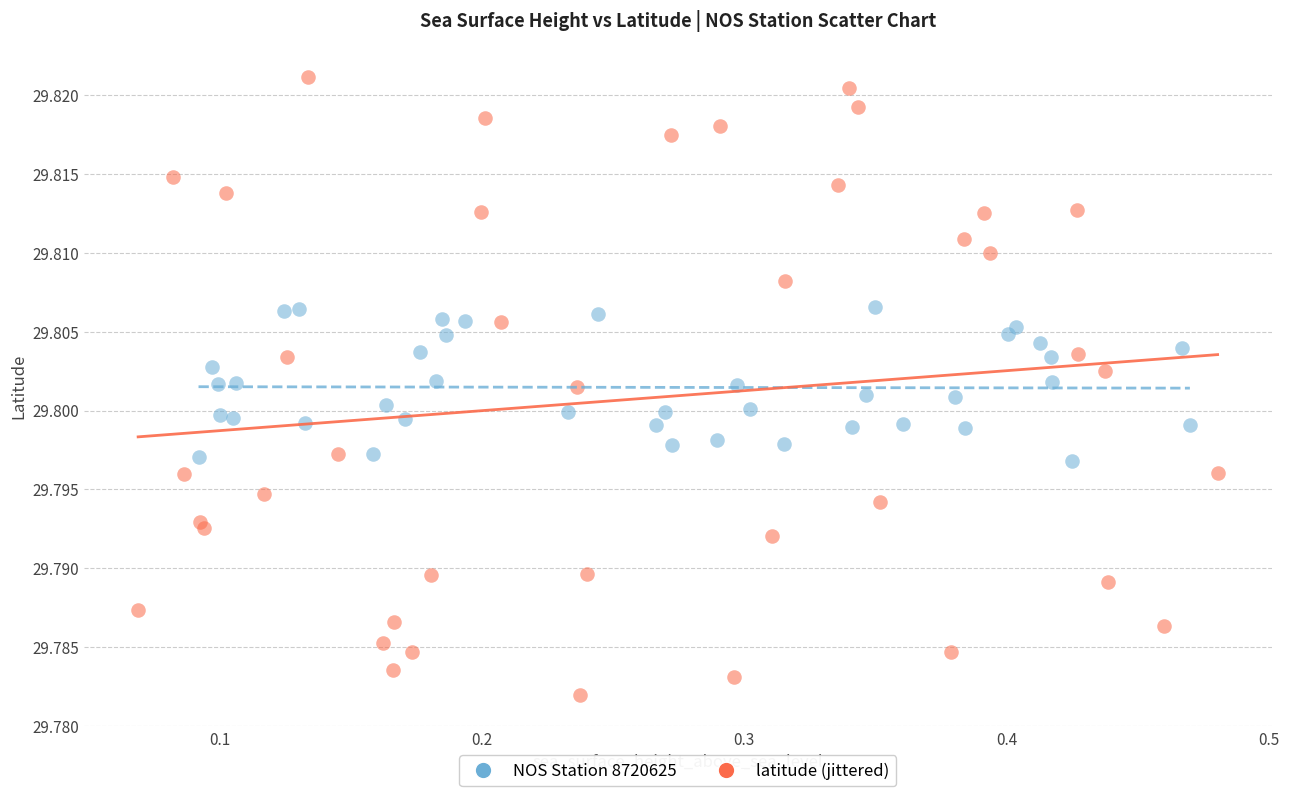

Which series has the widest spread of Y values?

latitude (jittered)